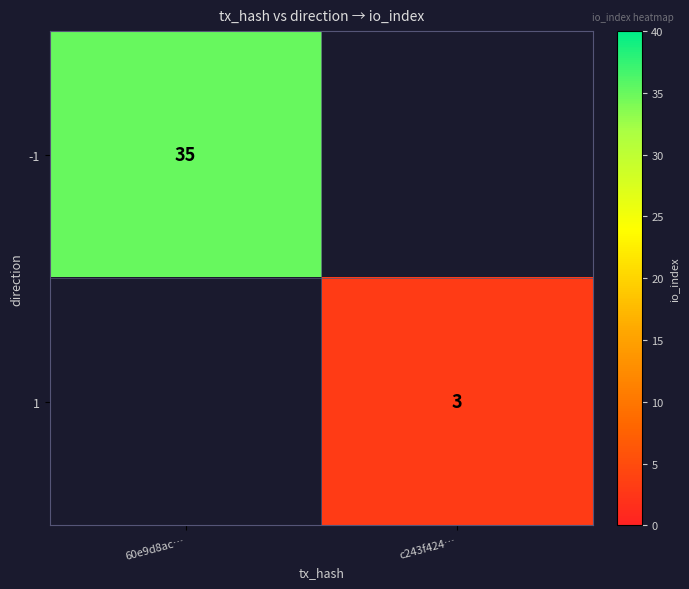

How many distinct data groups are displayed?

2